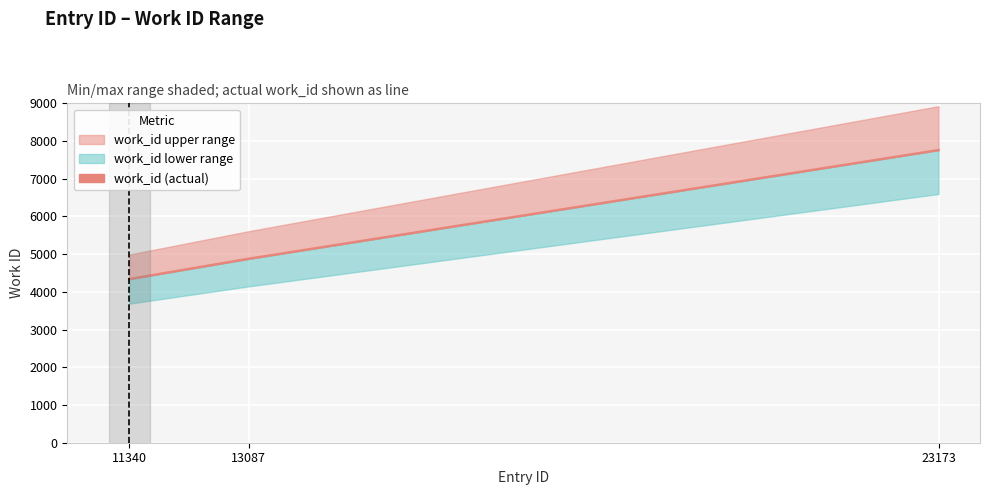

What is the value of the 3rd point from the left?

7760